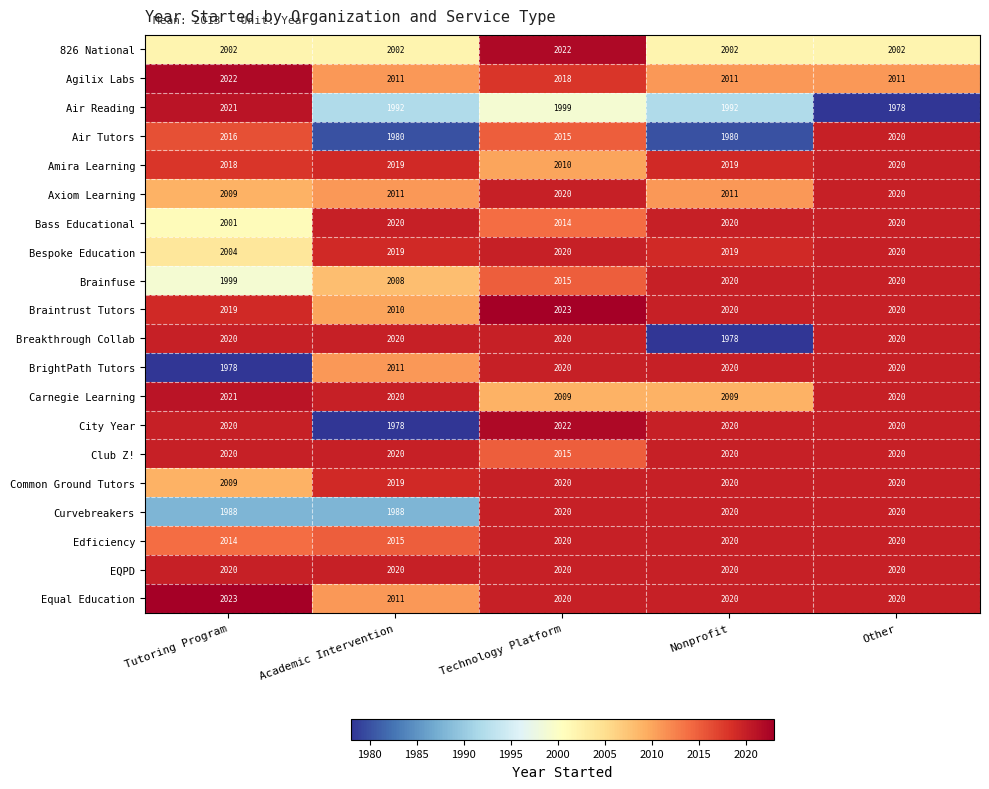

Is the value of Equal Education at Academic Intervention greater than the value of Bespoke Education at Academic Intervention?

No